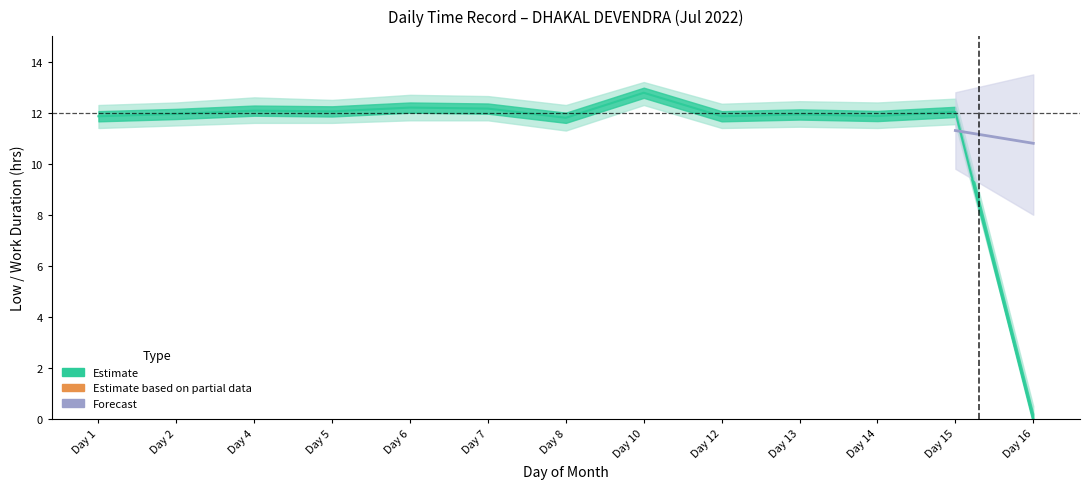

Reading left to right, list all the values displayed in this chart.

1=11.9	2=11.9	4=12.1	5=12.1	6=12.2	7=12.2	8=11.8	10=12.8	12=11.9	13=11.9	14=11.9	15=12.0	16=0.0